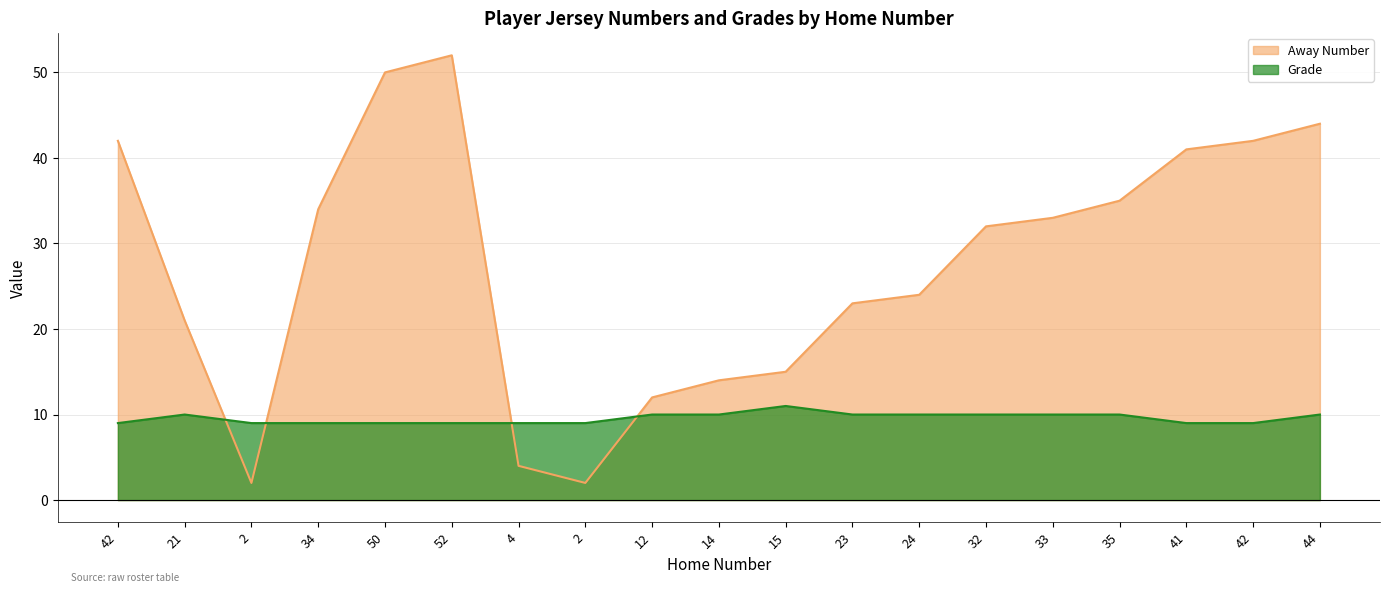

How many lines are shown in the chart?

2